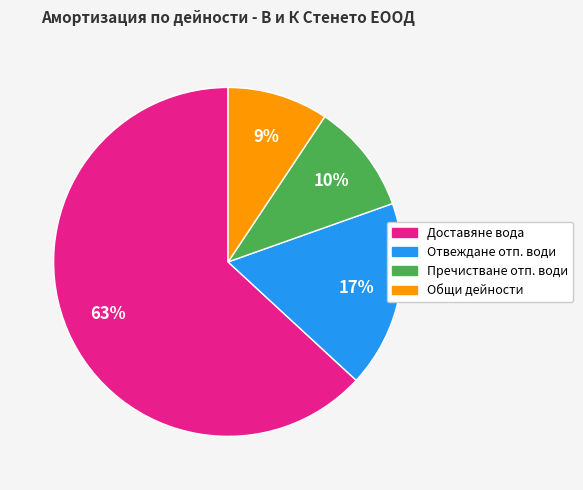

Is there a majority slice in this chart?

Yes